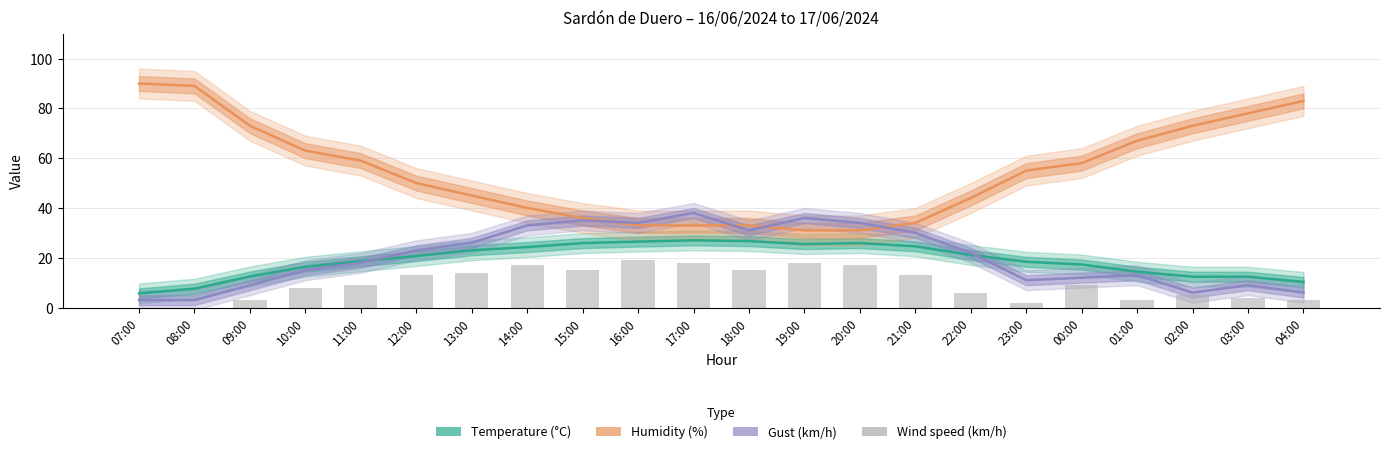

What is the sum of all Humidity (%) values?

1198.0